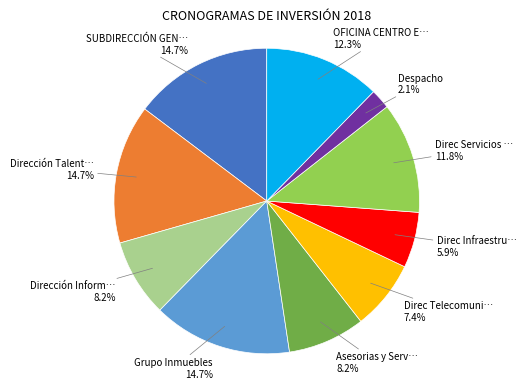

Is there a majority slice in this chart?

No